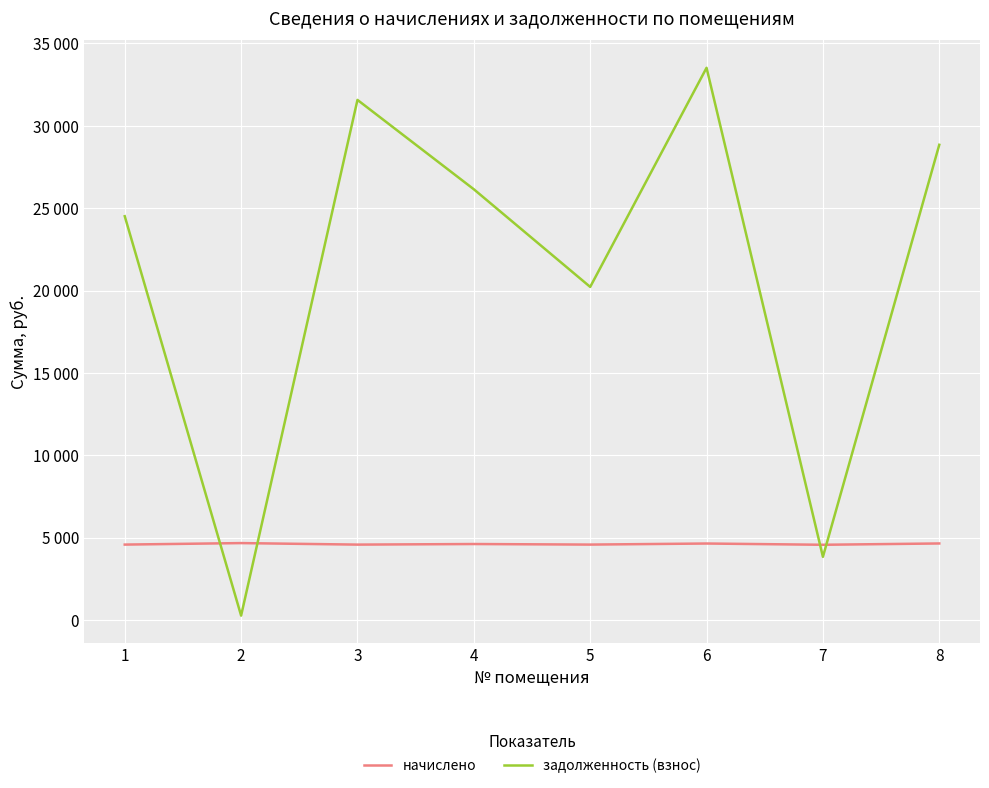

Does the chart have visible grid lines?

Yes